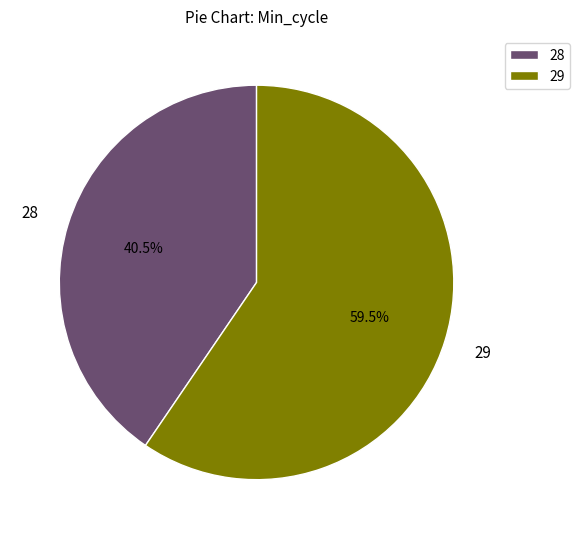

Rank the categories by value from lowest to highest.

28, 29